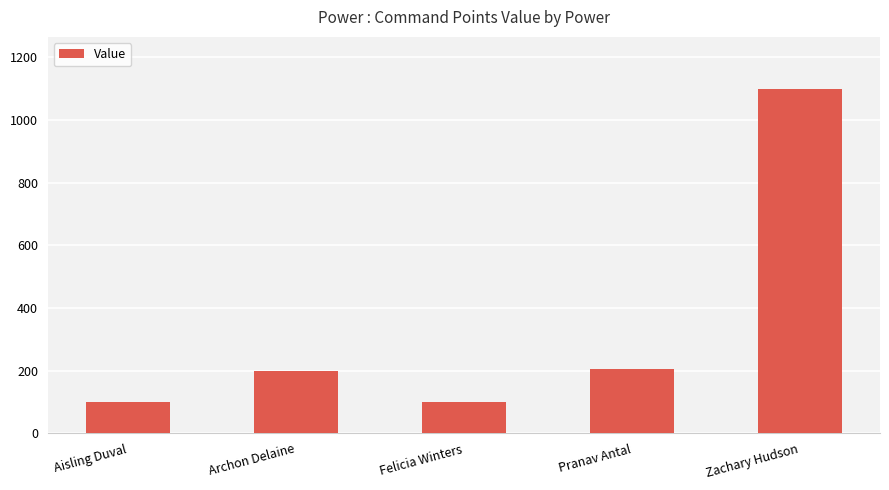

What is the label of the 5th bar from the right?

Aisling Duval